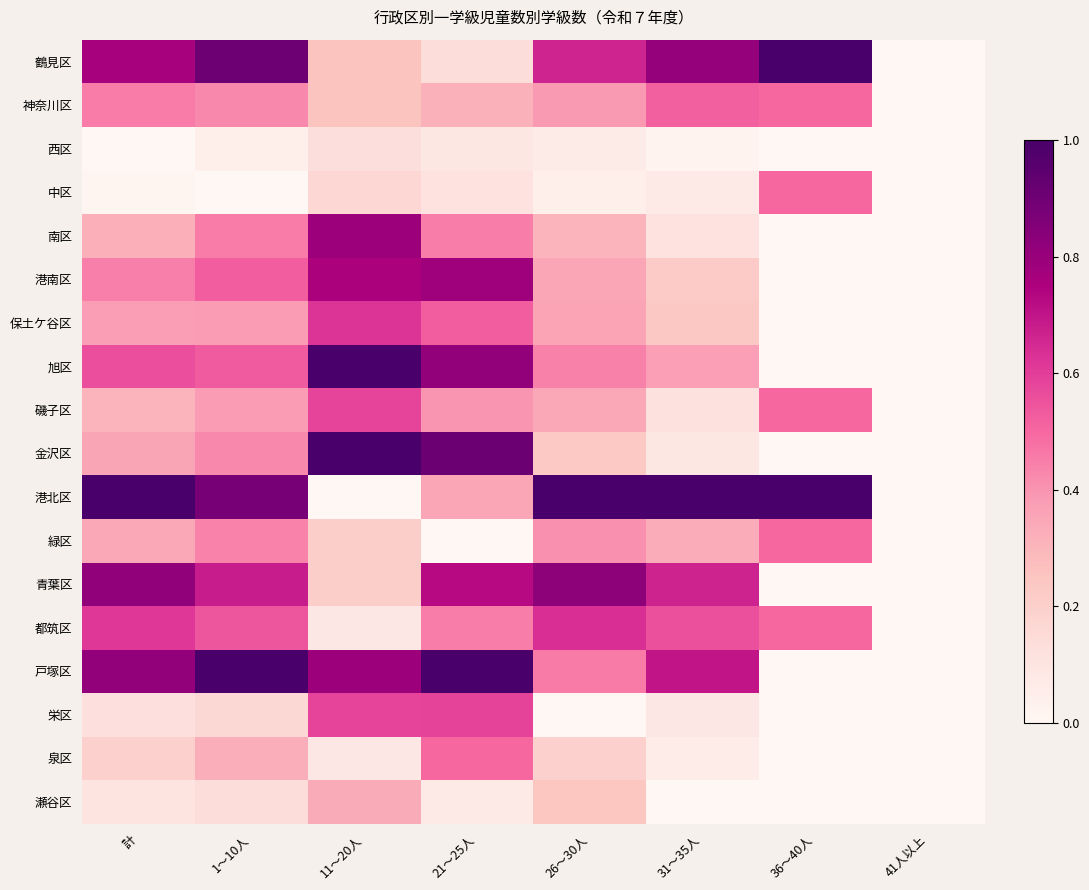

Count the number of data series in this chart.

18